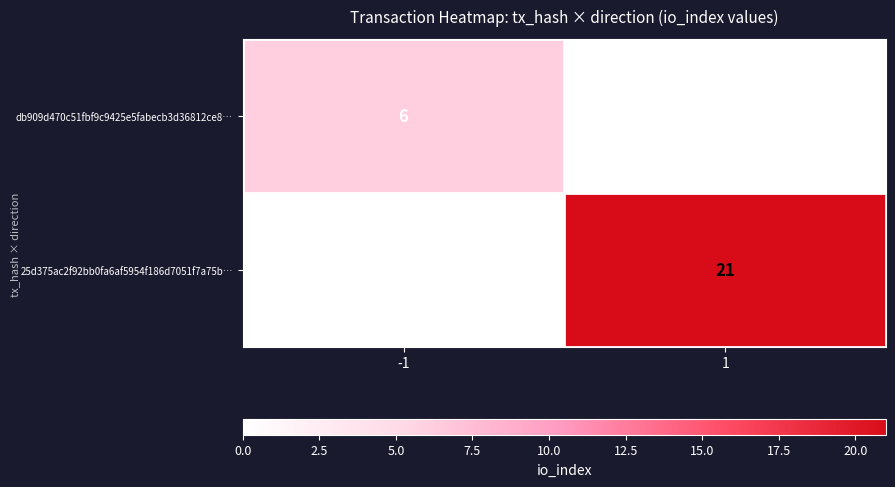

At which category is the sum across all series the highest?

1